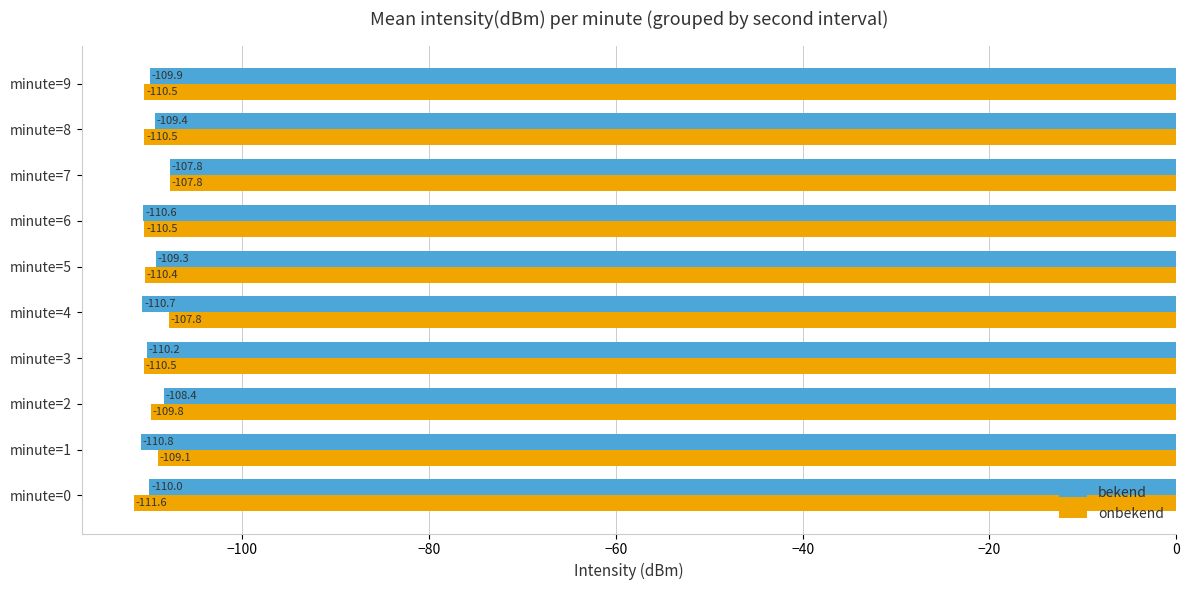

At which label is bekend closest to -109?

minute=5